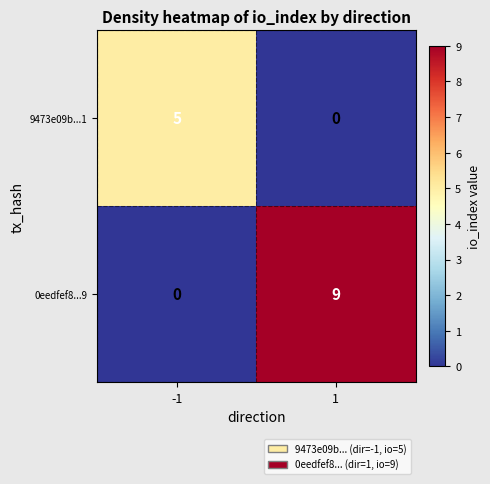

What is the sum of all 0eedfef8...9 values?

9